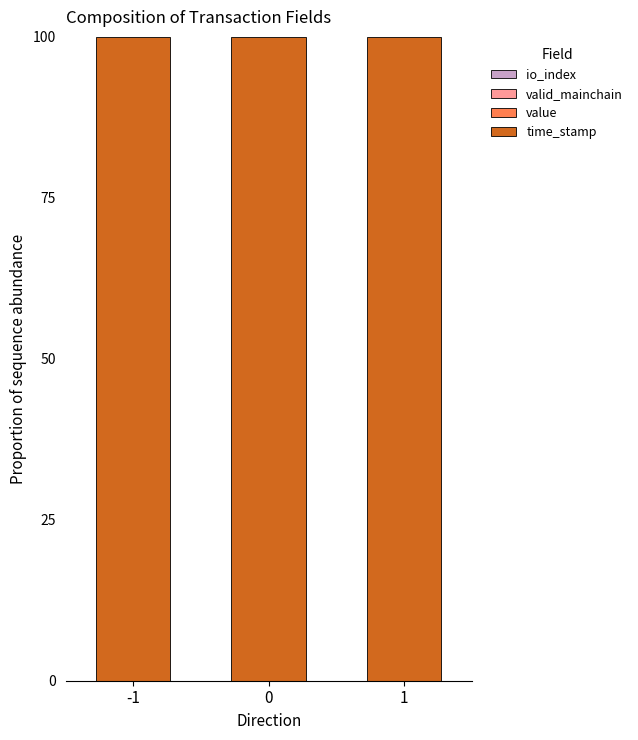

Which series has the widest spread of values?

io_index